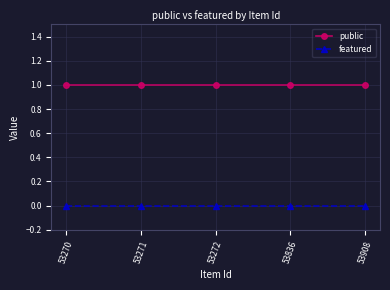

Reading left to right, transcribe all the data shown in this chart.

public: 1	1	1	1	1
featured: 0	0	0	0	0